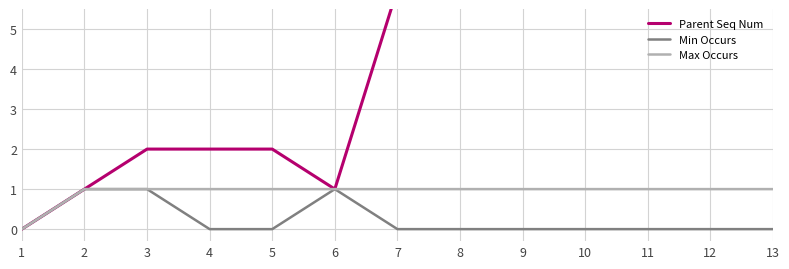

At which category does the chart reach its minimum across all series?

1